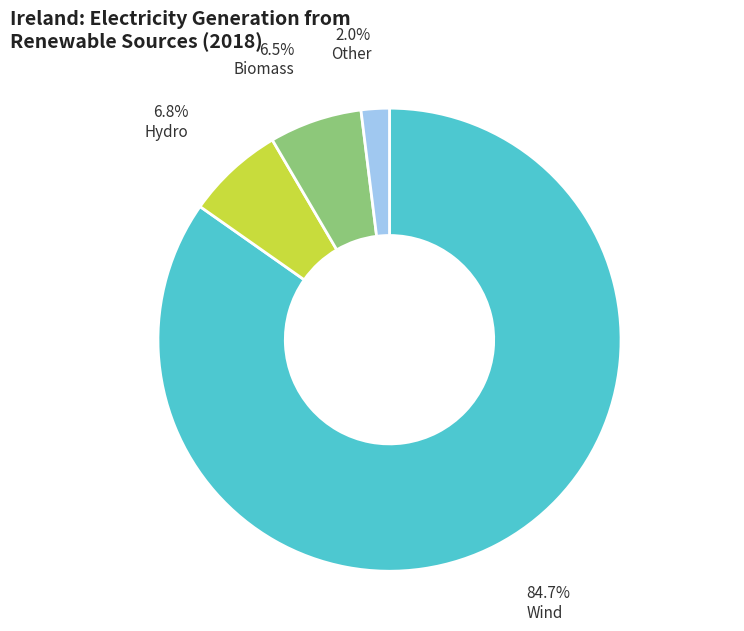

What percentage is NOT represented by Wind?

15.3%